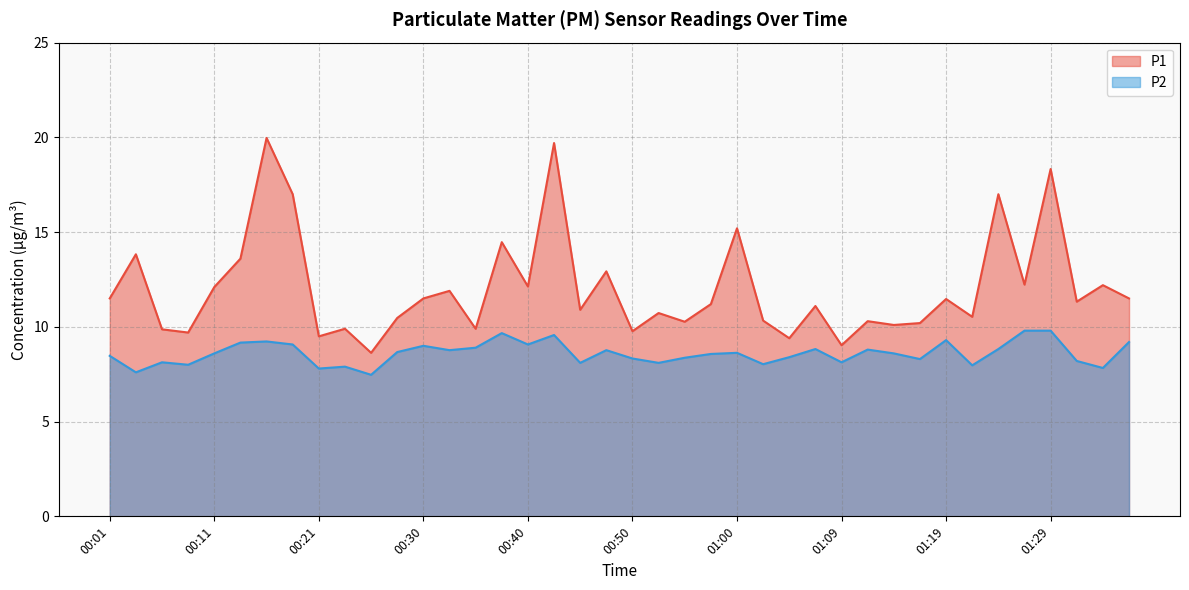

What is the highest value of the P1 series?

20.0